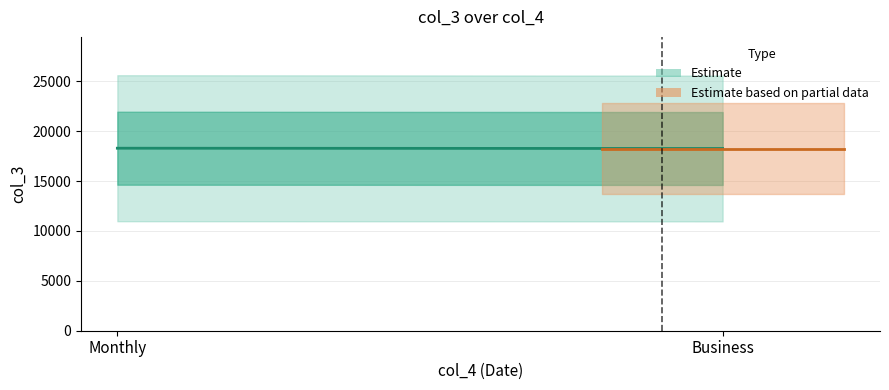

How many lines are shown in the chart?

2